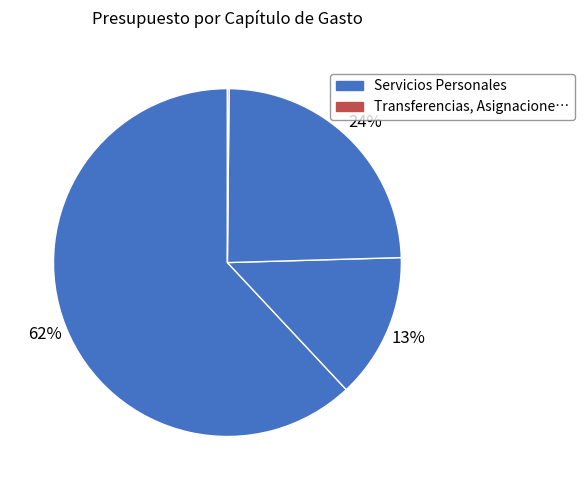

What is the majority slice?

Servicios Personales